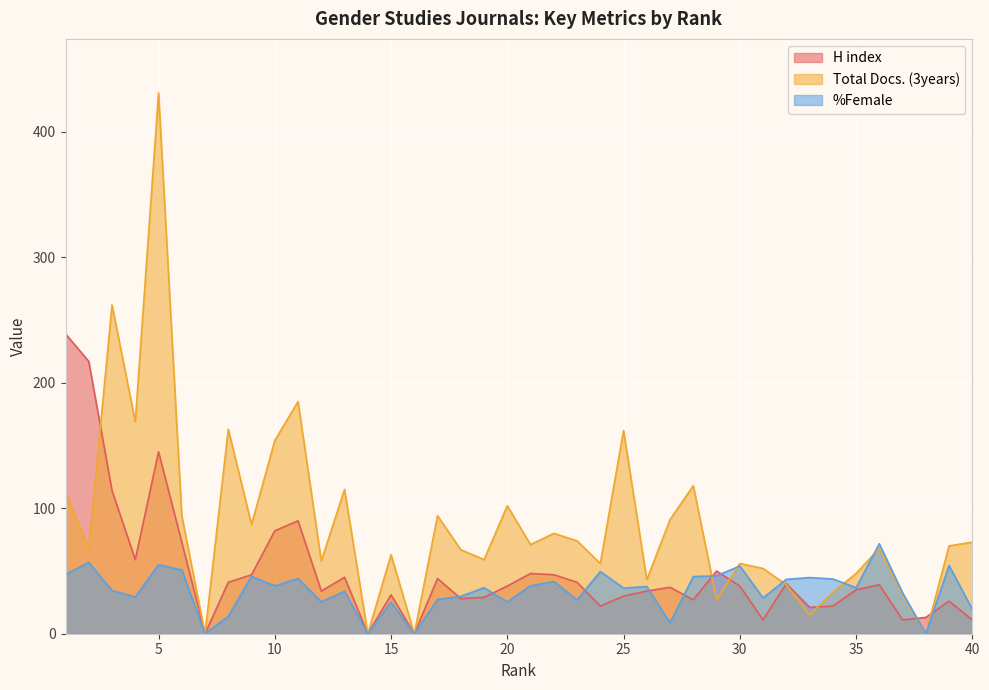

How many positive values does the %Female series have?

36